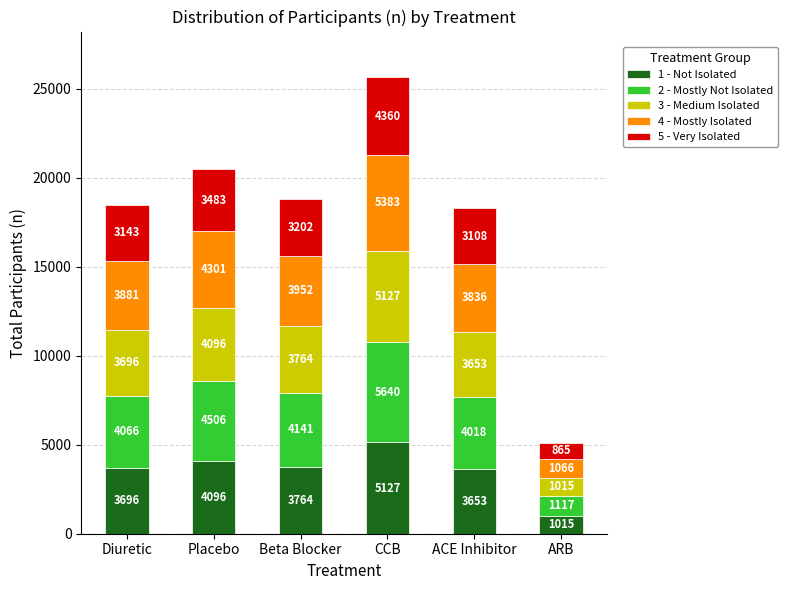

What is the difference between the 1 - Not Isolated values at CCB and ARB?

4112